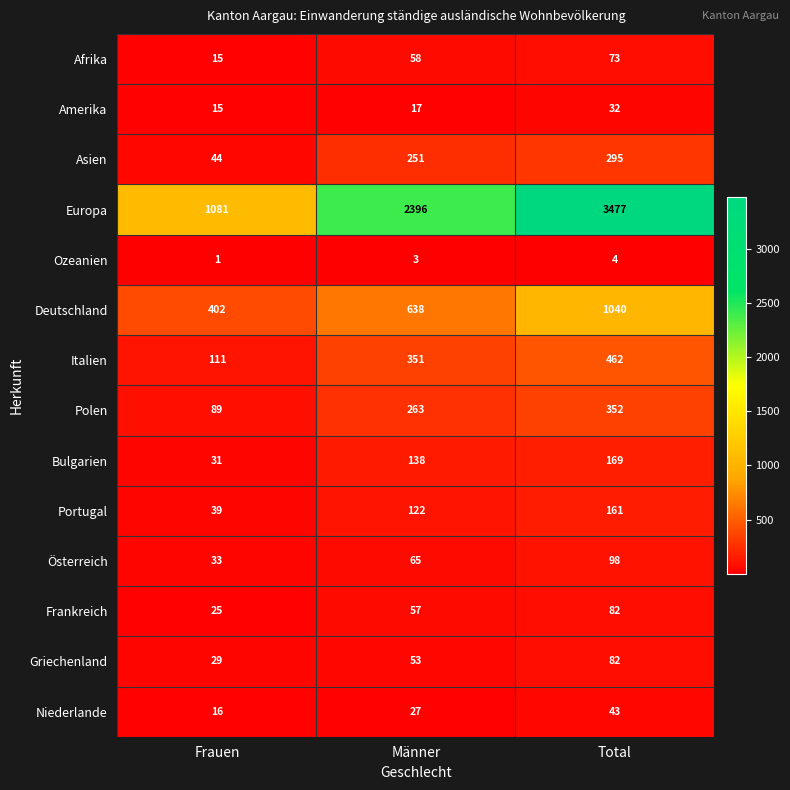

Is it true that Afrika equals 73 at Total?

True